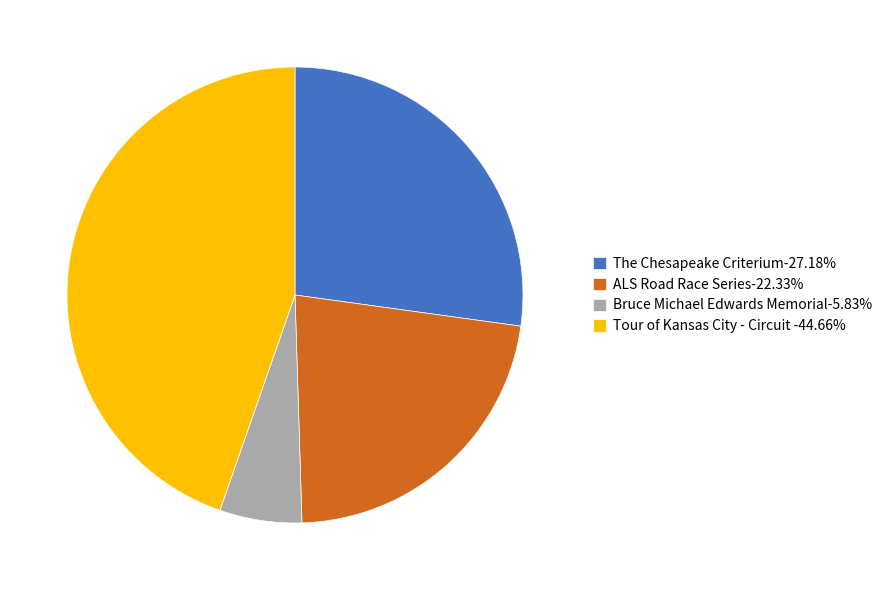

Does ALS Road Race Series-22.33% represent more than half of the total?

No